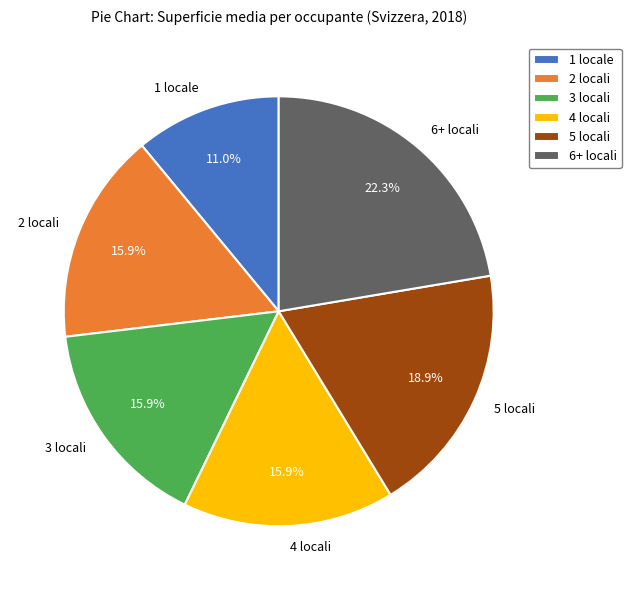

How many segments does this pie chart have?

6